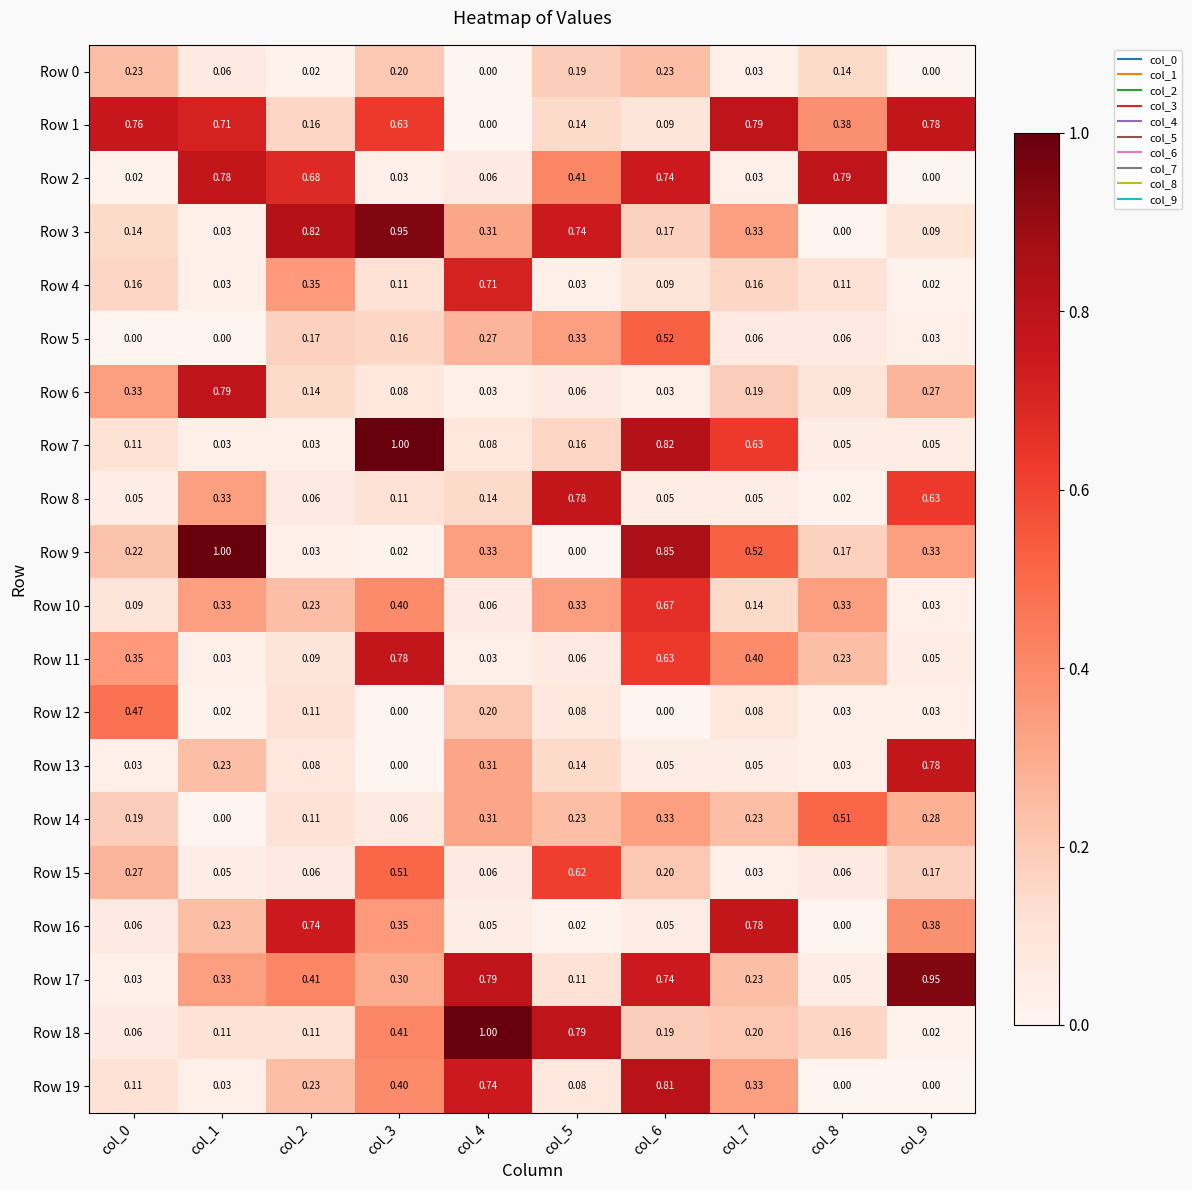

Is the value of Row 12 at col_1 greater than the value of Row 0 at col_9?

Yes